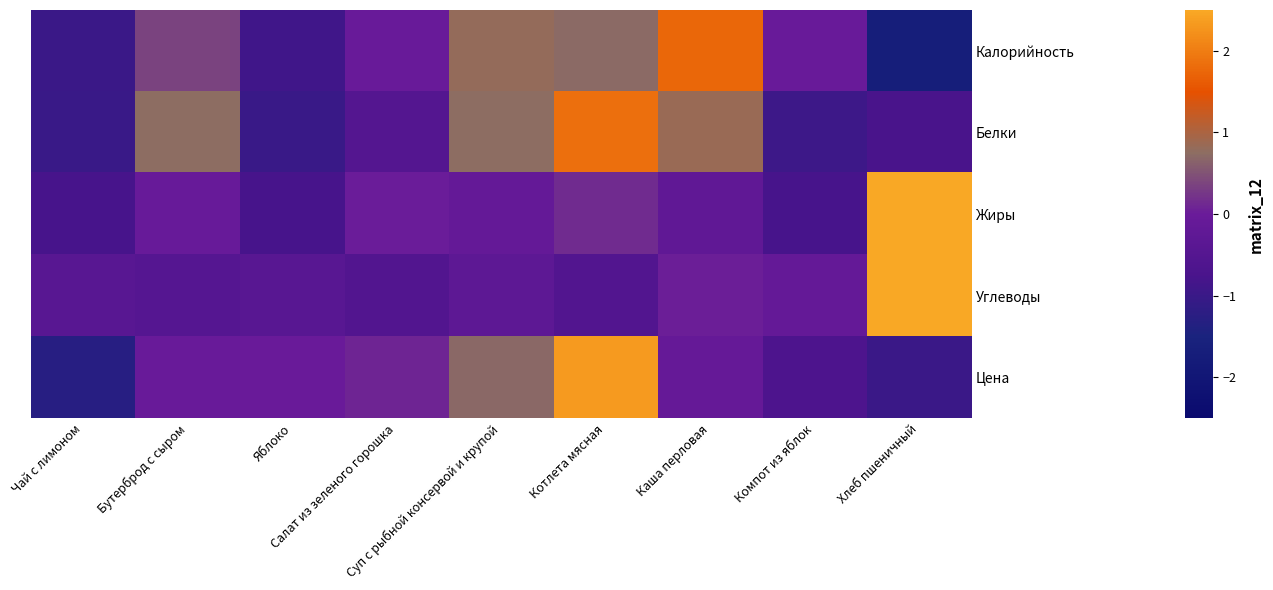

Which label corresponds to the smallest value in the chart?

Хлеб пшеничный